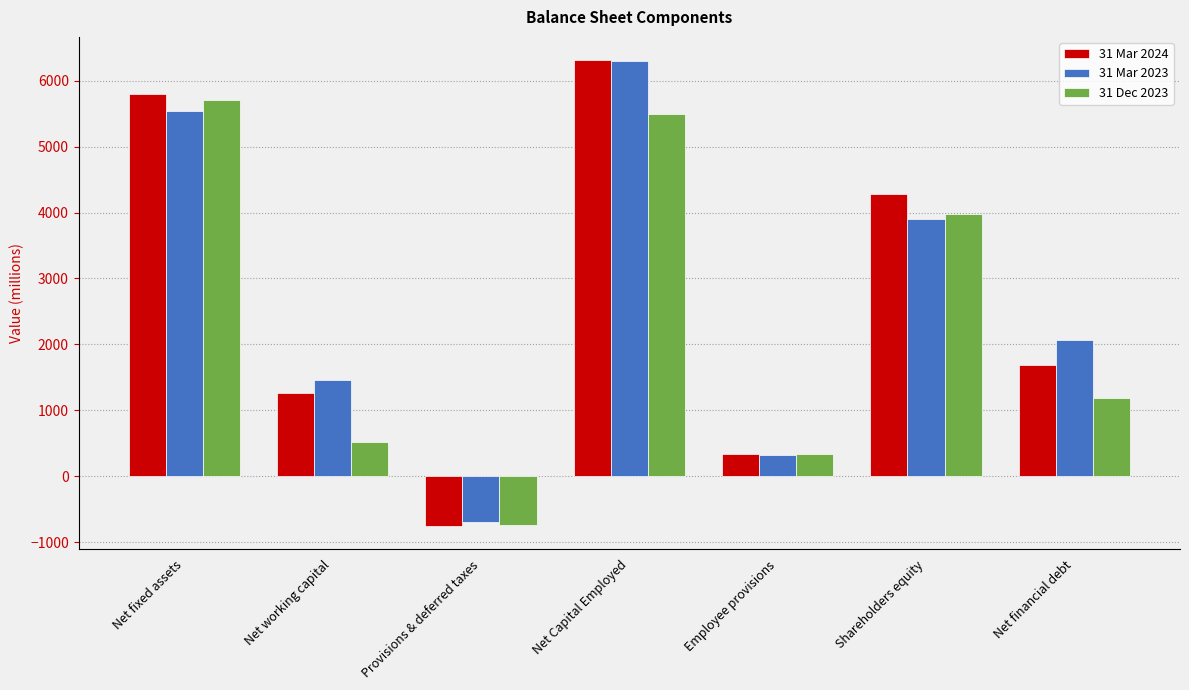

What is the sum of all 31 Dec 2023 values?

16479